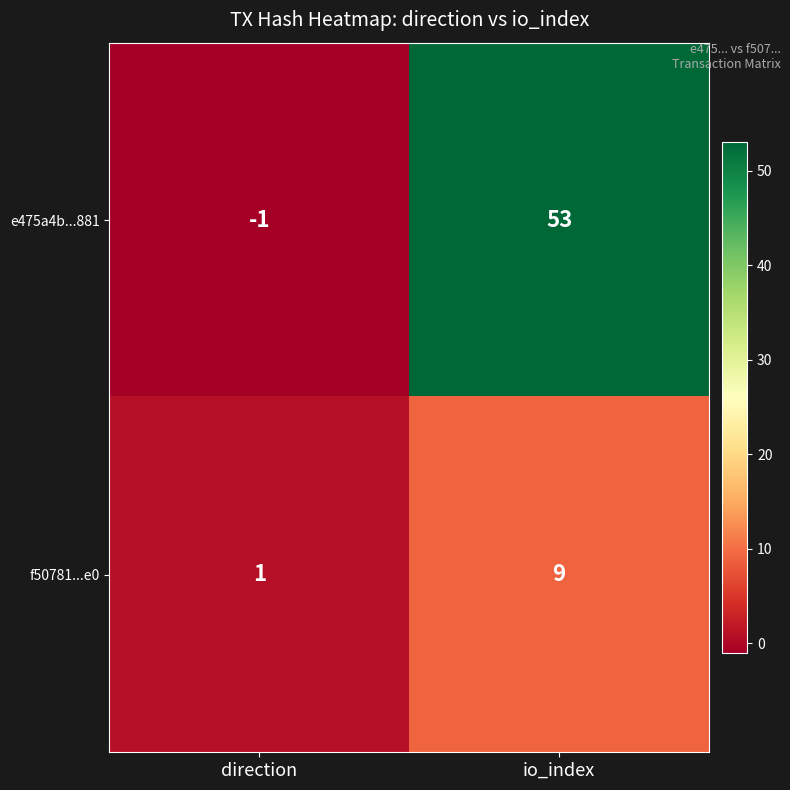

At which label does f50781...e0 reach its peak?

io_index